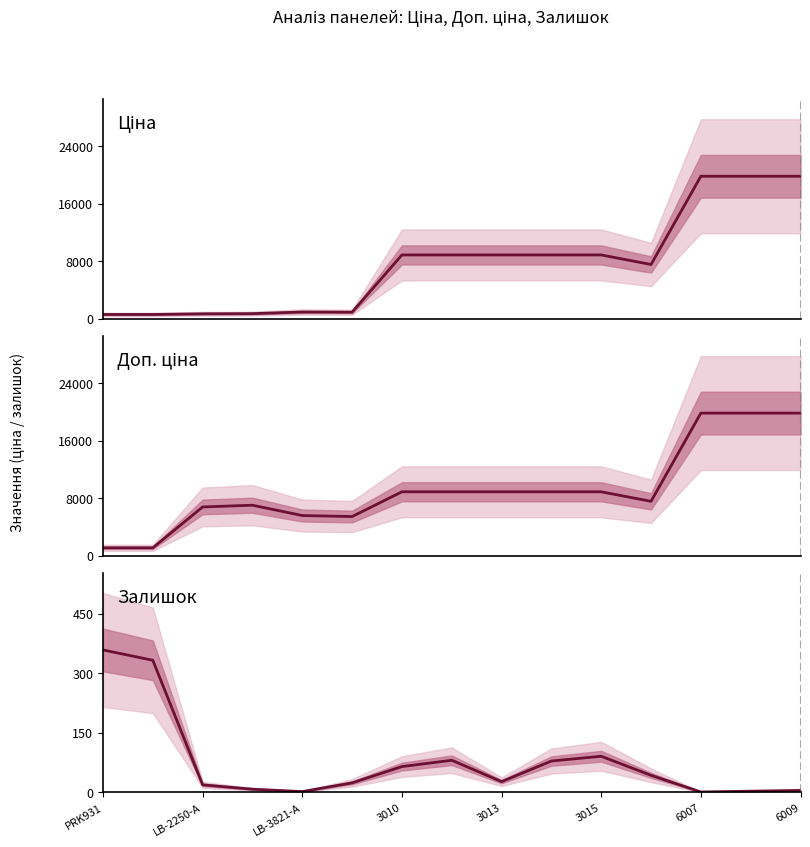

What is the difference between the maximum and minimum values in the Залишок series?

358.0